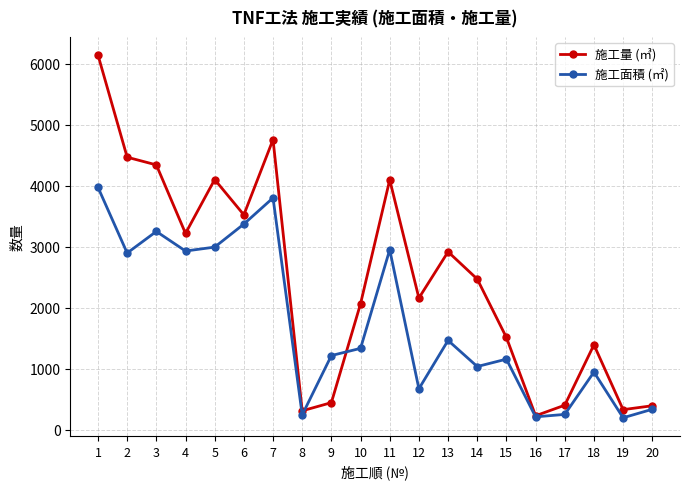

What is the average value of the 施工面積 (㎡) series?

1764